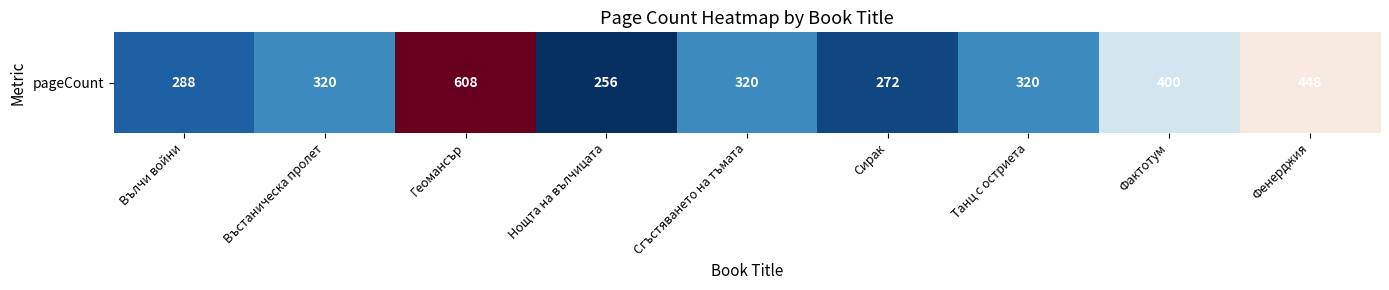

Is it true that the value at Геомансър is 269?

False